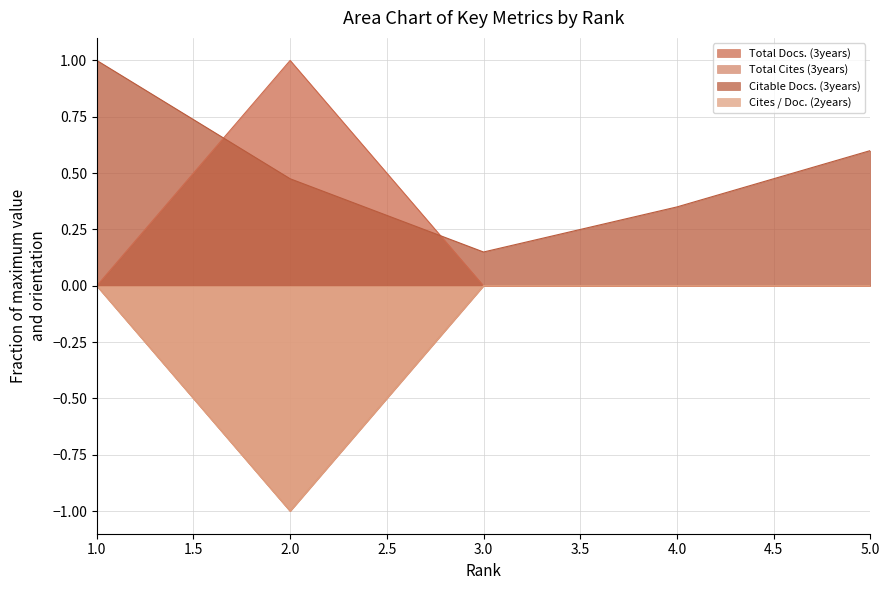

At which category is the sum across all series the highest?

1